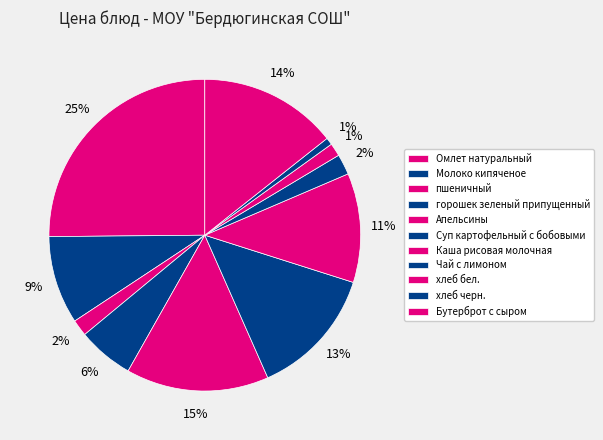

Is there any slice that represents more than half of the pie?

No